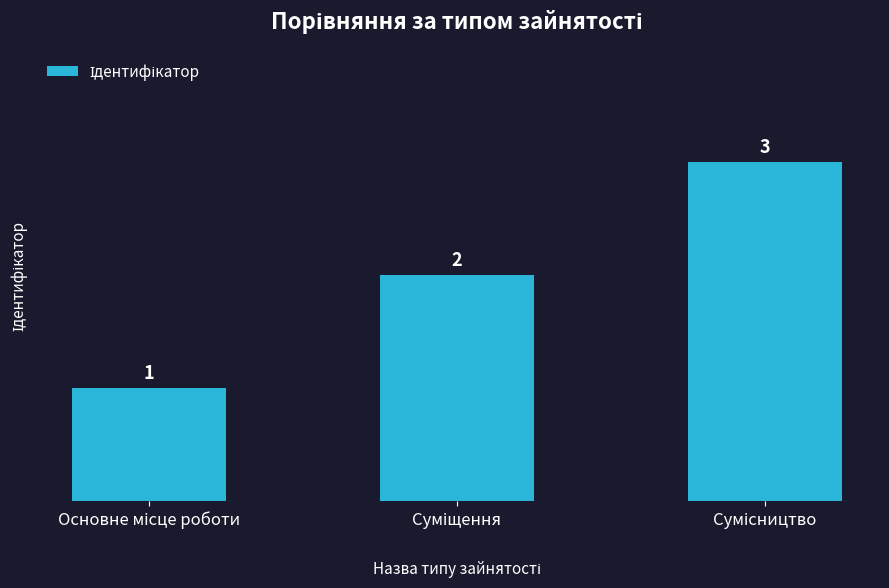

Count the values in the range 1 to 3.

3